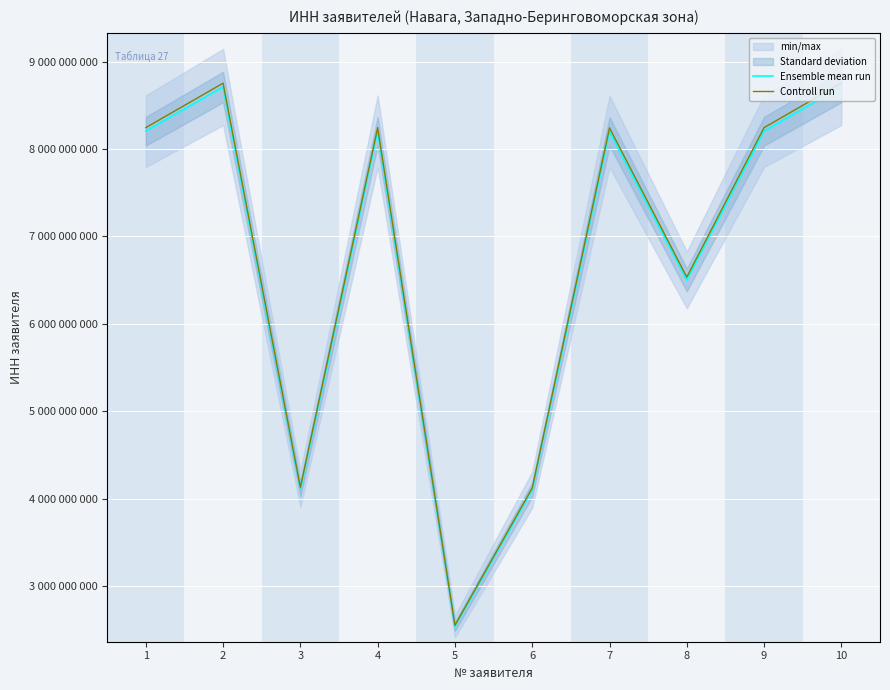

How many data points in Controll run are less than 8244017018?

5